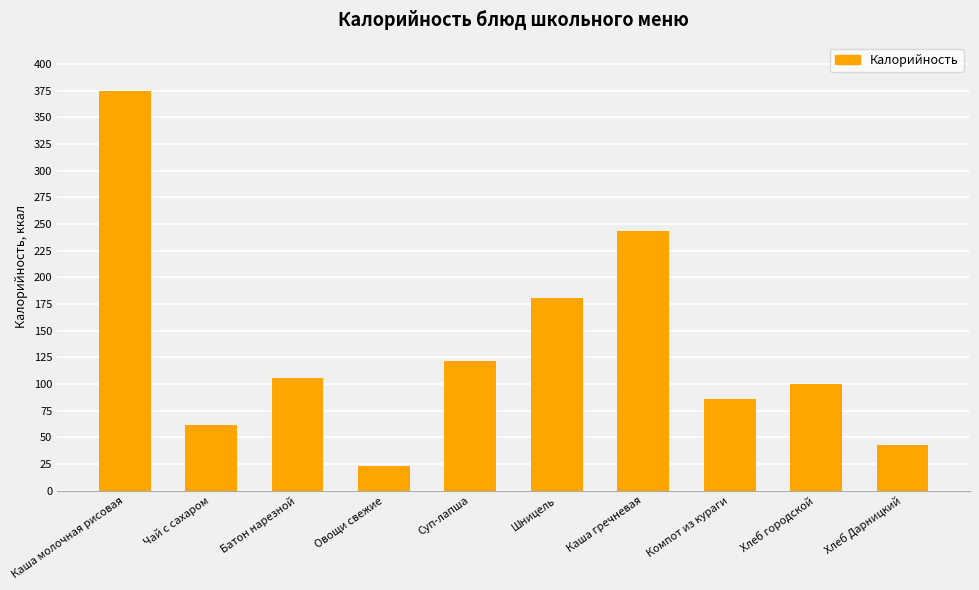

Which has a higher value, Компот из кураги or Чай с сахаром?

Компот из кураги